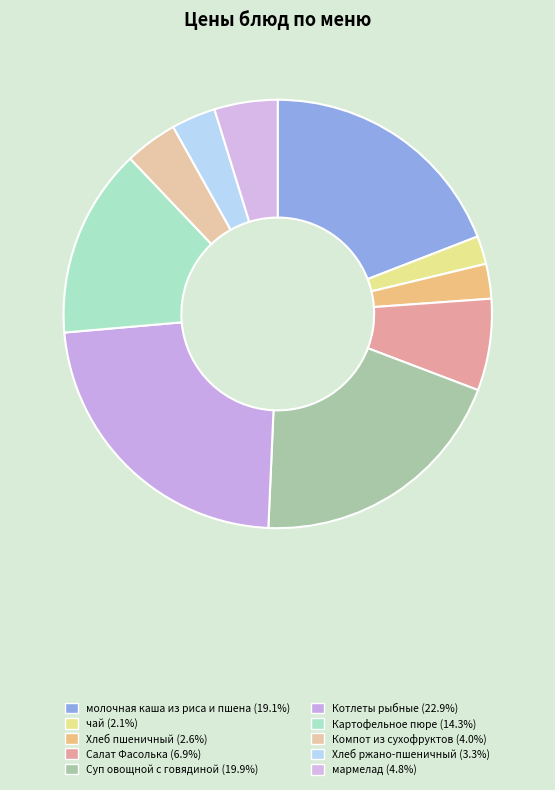

How many segments does this pie chart have?

10